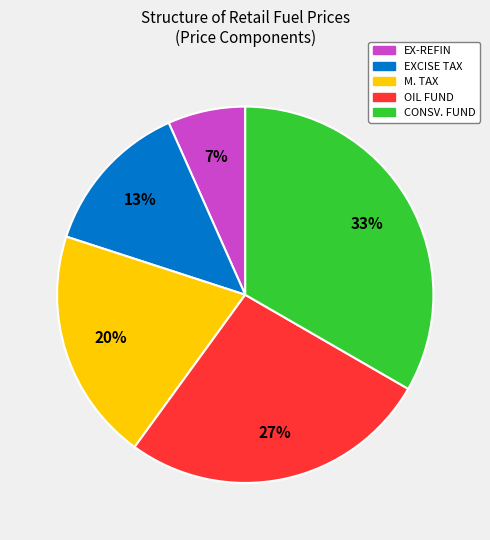

Is there any slice that represents more than half of the pie?

No